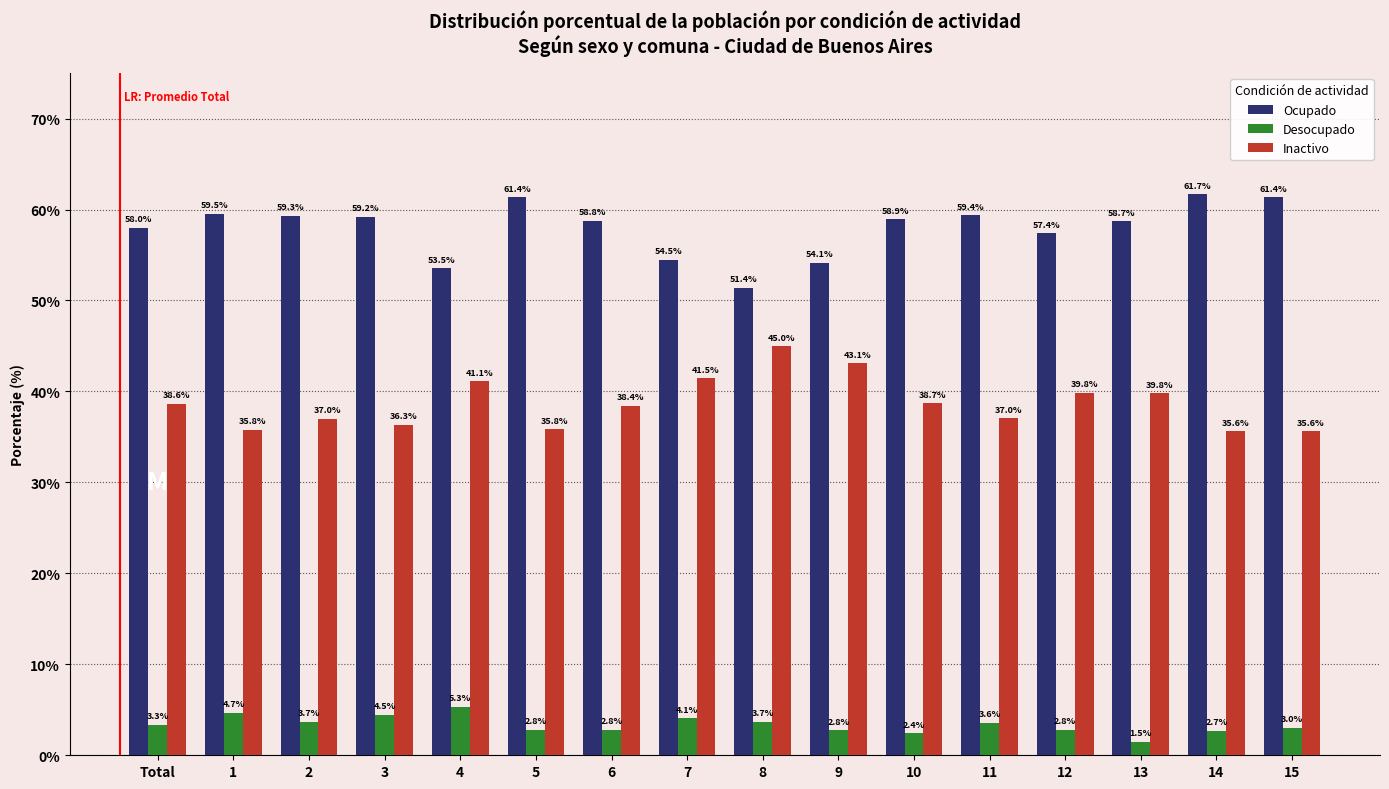

Reading left to right, extract all data points from this chart.

Ocupado: Total=58.0	1=59.5	2=59.3	3=59.2	4=53.5	5=61.4	6=58.8	7=54.5	8=51.4	9=54.1	10=58.9	11=59.4	12=57.4	13=58.7	14=61.7	15=61.4
Desocupado: Total=3.3	1=4.7	2=3.7	3=4.5	4=5.3	5=2.8	6=2.8	7=4.1	8=3.7	9=2.8	10=2.4	11=3.6	12=2.8	13=1.5	14=2.7	15=3.0
Inactivo: Total=38.6	1=35.8	2=37.0	3=36.3	4=41.1	5=35.8	6=38.4	7=41.5	8=45.0	9=43.1	10=38.7	11=37.0	12=39.8	13=39.8	14=35.6	15=35.6